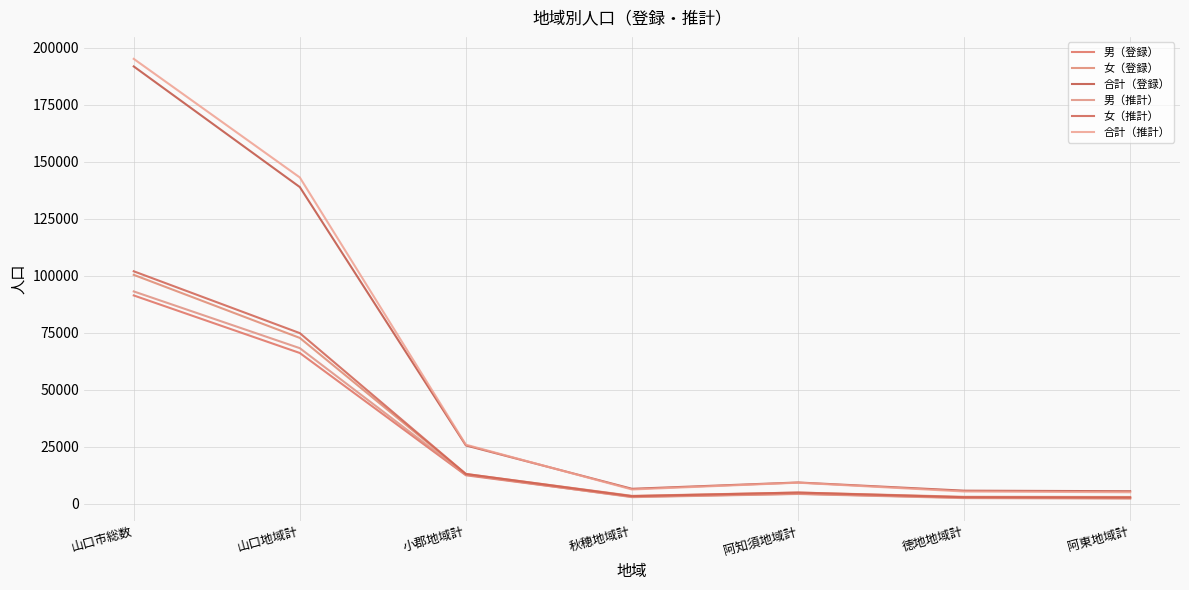

What is the sum of all 男（推計） values?

186230